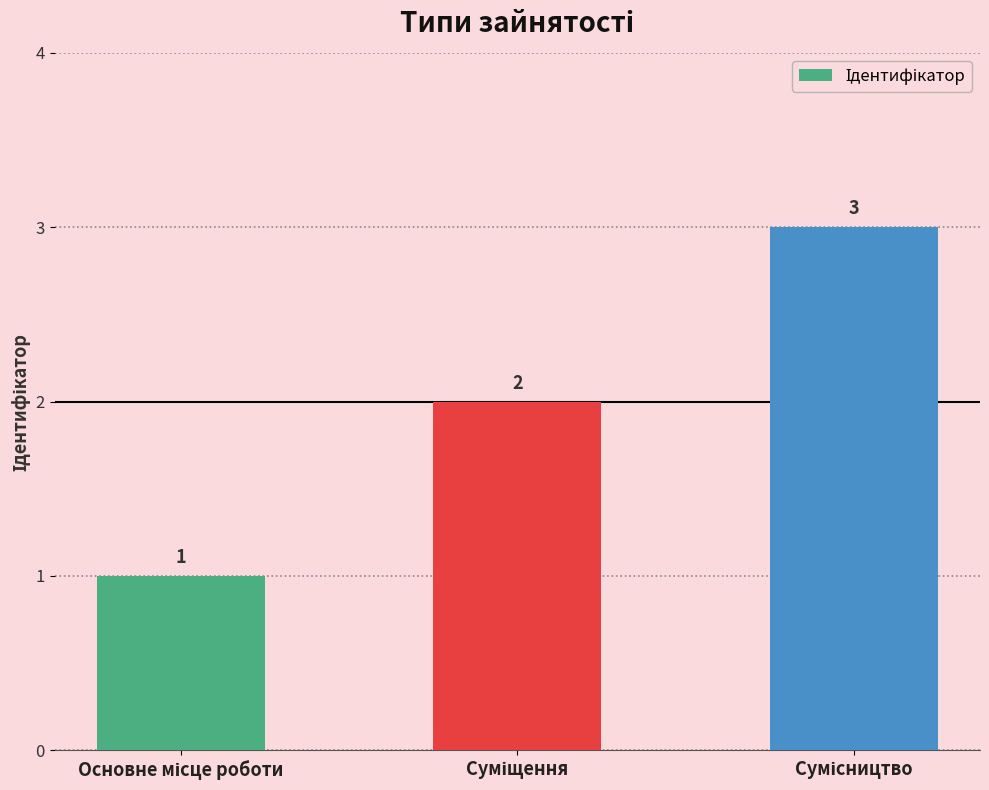

Are the bars grouped side by side (vs. stacked)?

No